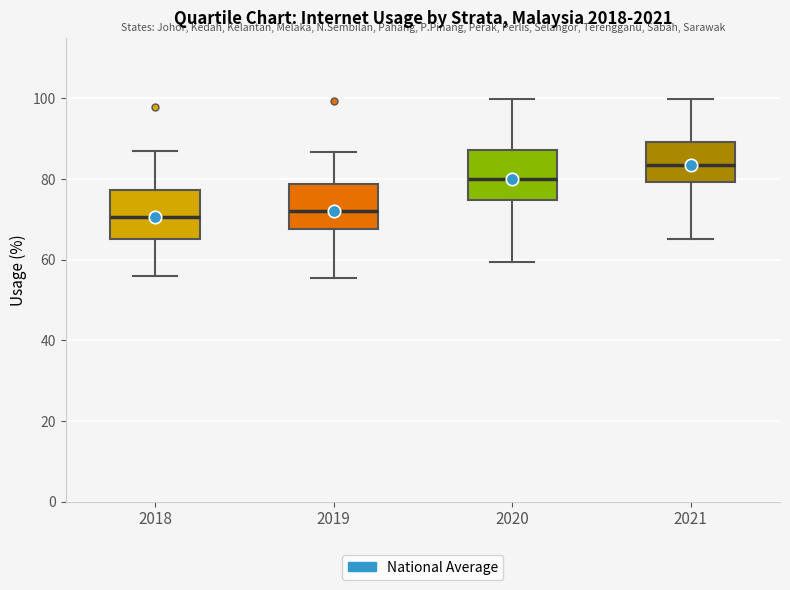

Reading left to right, transcribe this box plot: for each box, give where its median line is, the range the box spans, and where its two whiskers end, as read against the y-axis. The values are not printed on the chart, so give them approximately, as read against the axis.

2018: median 70, box 66 to 78, whiskers 56 to 88
2019: median 72, box 68 to 78, whiskers 56 to 86
2020: median 80, box 74 to 88, whiskers 60 to 100
2021: median 84, box 80 to 90, whiskers 66 to 100